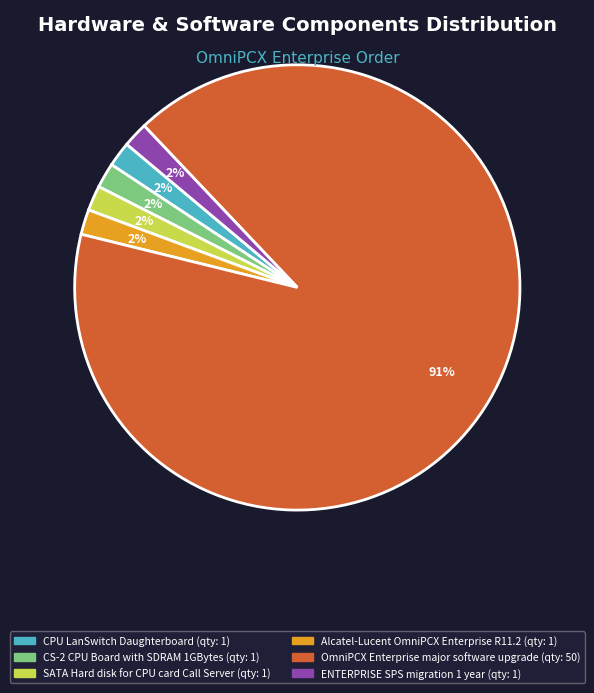

What is the ratio of the value at CS-2 CPU Board with SDRAM 1GBytes to the value at ENTERPRISE SPS migration 1 year?

1.0